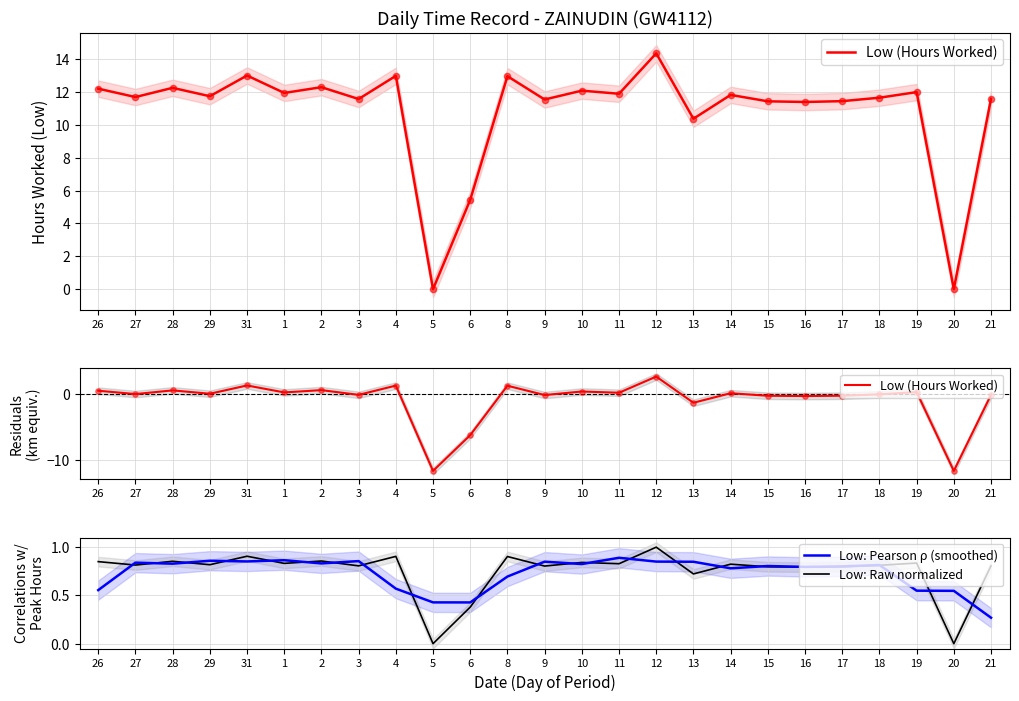

Which series contains the highest Y value?

Low (Hours Worked)